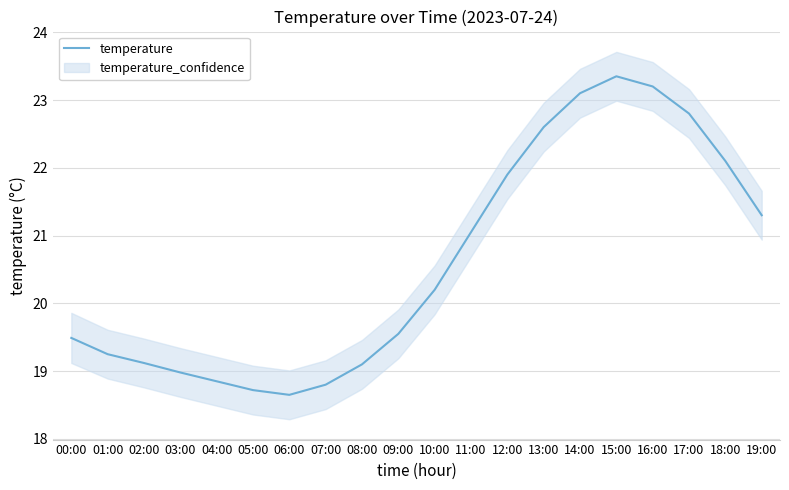

What is the label of the 14th point from the left?

13:00